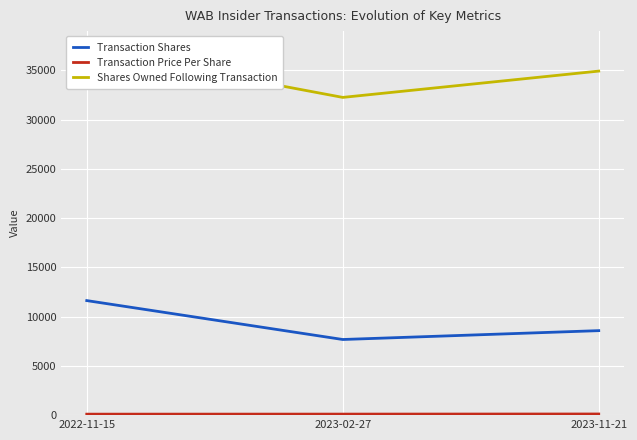

At which category is the sum across all series the highest?

2022-11-15